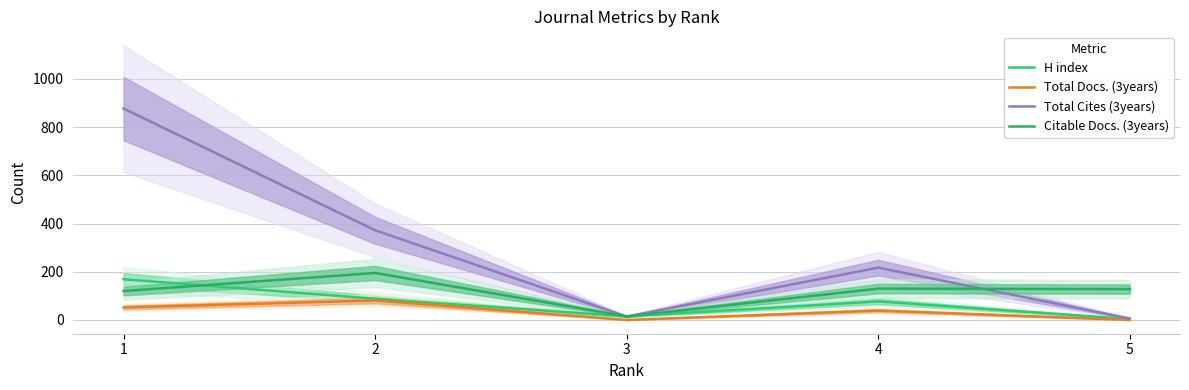

What is the value of the Total Docs. (3years) point at the 1st from the left?

52